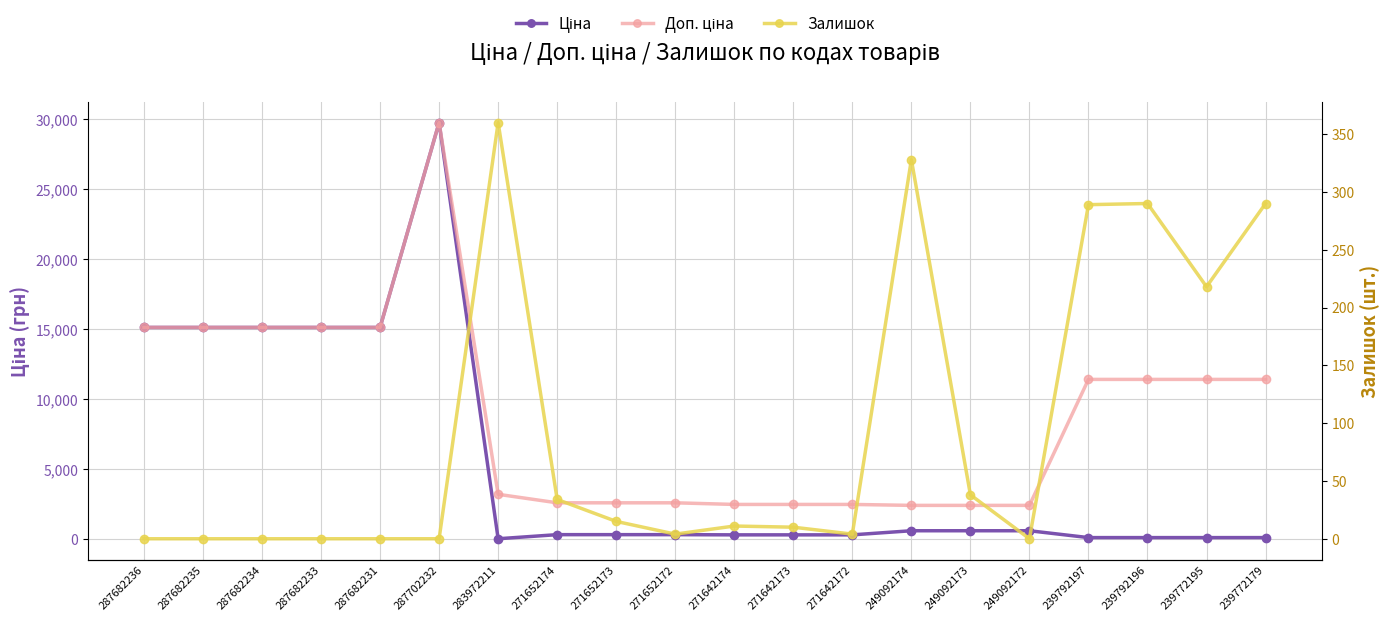

How many intersections are there between Залишок and Ціна?

3